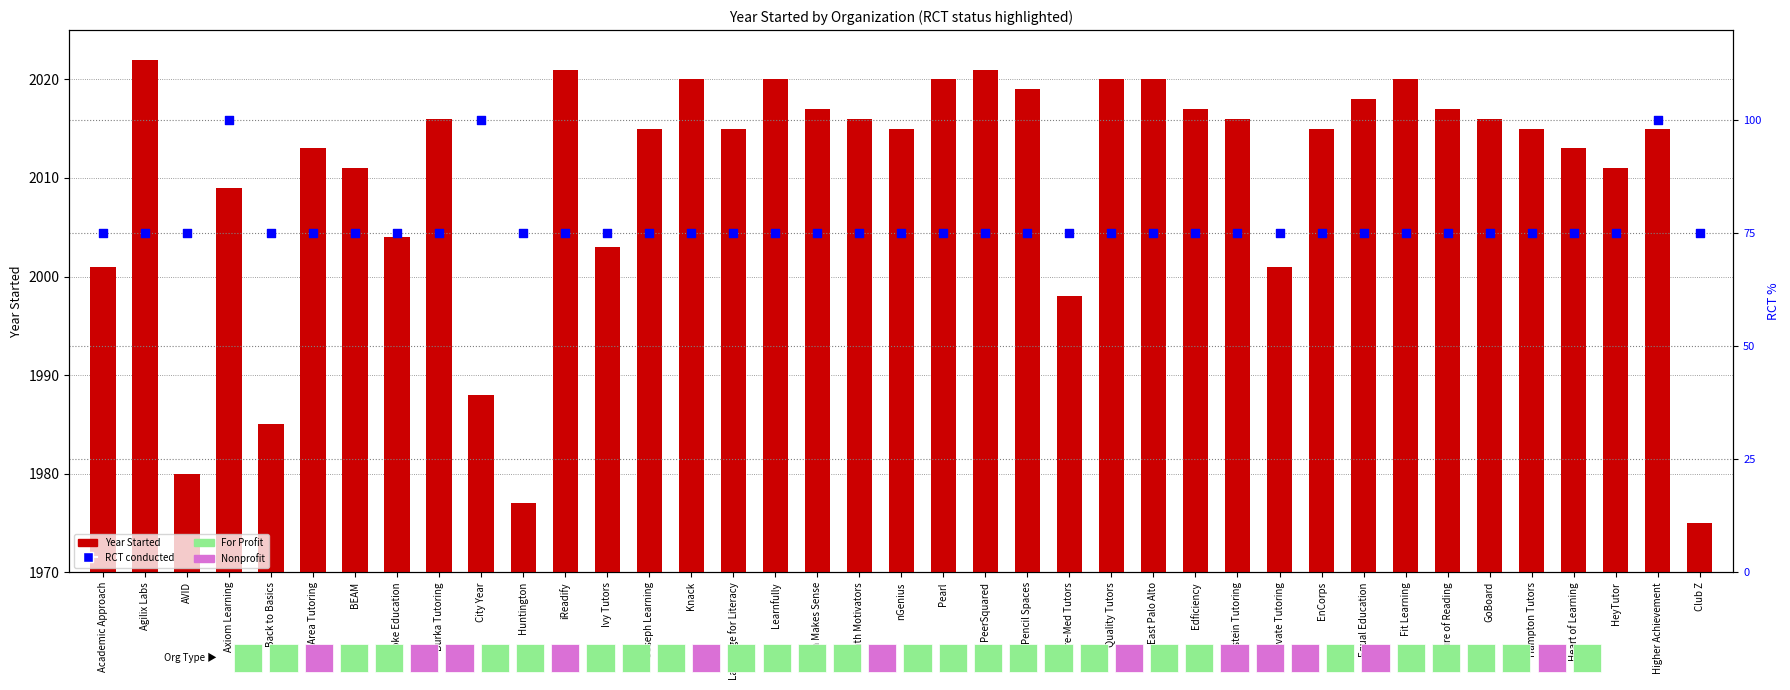

Which series contains the lowest Y value?

RCT conducted (Yes=100%)